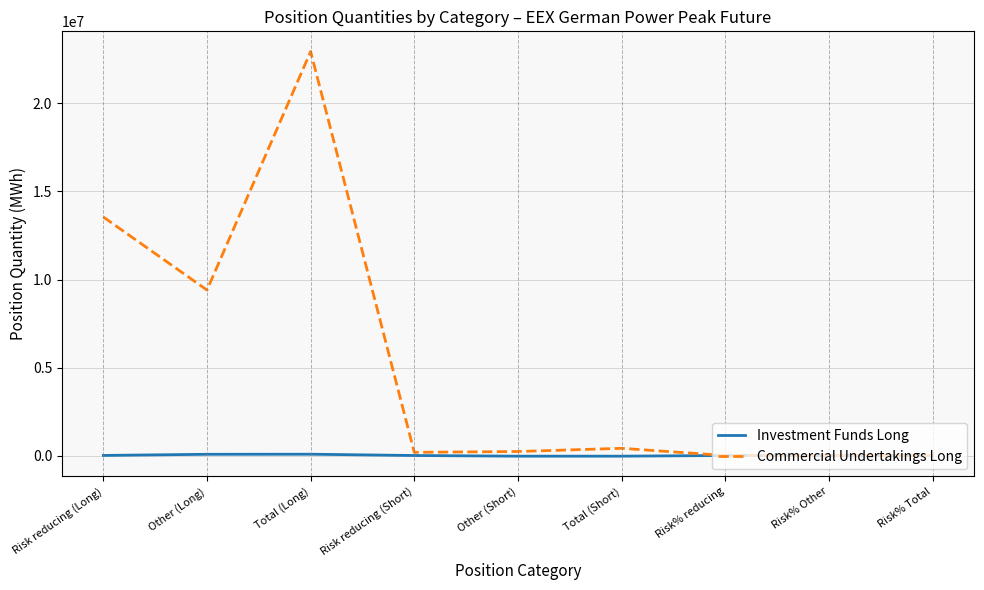

What is the sum of all Investment Funds Long values?

71256.6